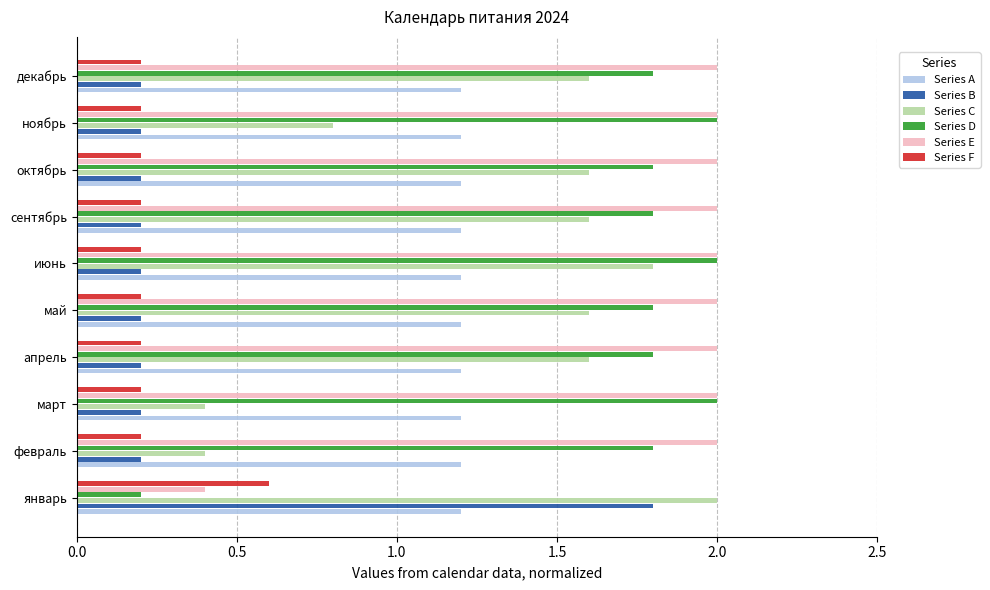

What is the smallest value displayed?

0.2